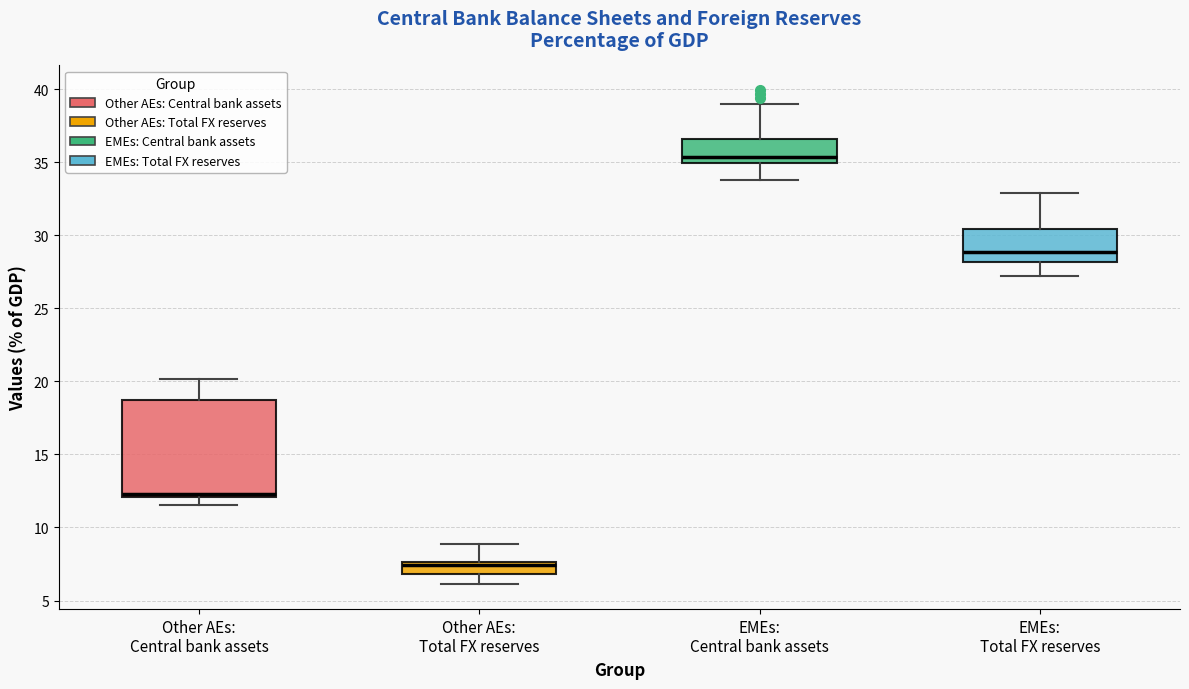

Reading left to right, read every box against the y-axis: the position of its median line, the range the box covers, and the ends of its whiskers. The values are not printed on the chart, so give them approximately, as read against the axis.

Other AEs: Central bank assets: median 12.5, box 12.0 to 18.5, whiskers 11.5 to 20.0
Other AEs: Total FX reserves: median 7.5 (just below the box's upper edge), box 7.0 to 7.5, whiskers 6.0 to 9.0
EMEs: Central bank assets: median 35.5, box 35.0 to 36.5, whiskers 34.0 to 39.0
EMEs: Total FX reserves: median 29.0, box 28.0 to 30.5, whiskers 27.0 to 33.0